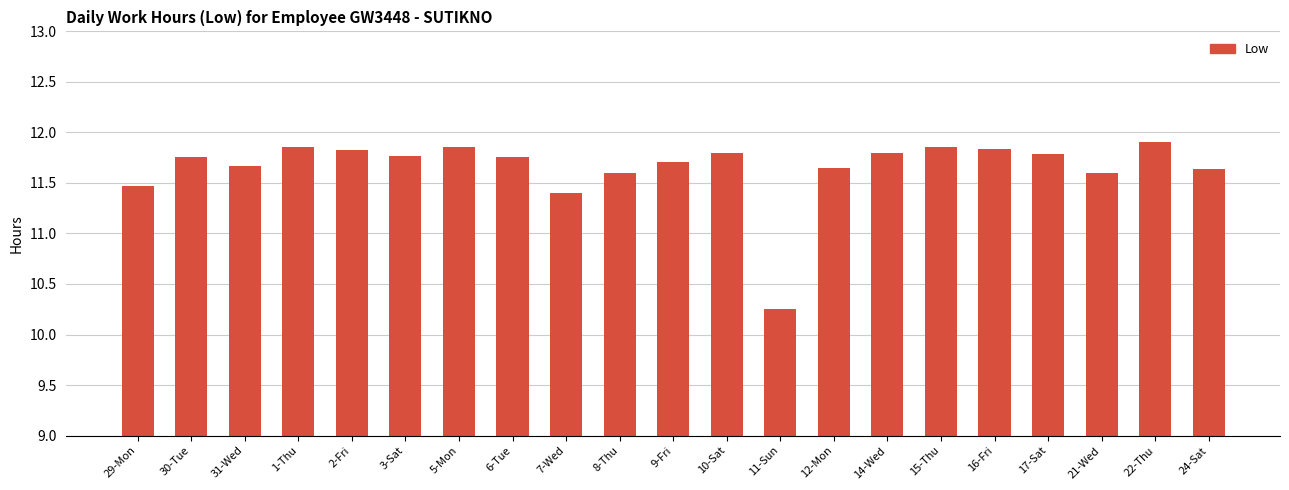

The value at 8-Thu is 11.6. True or false?

True